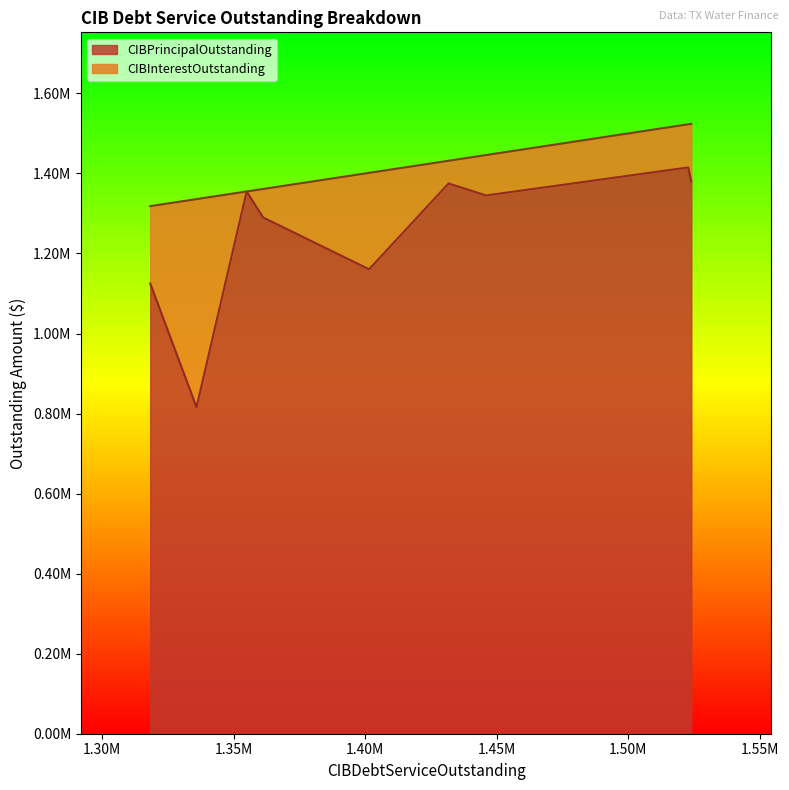

What is the difference between the highest and lowest values at 1446025.0?

1243975.0